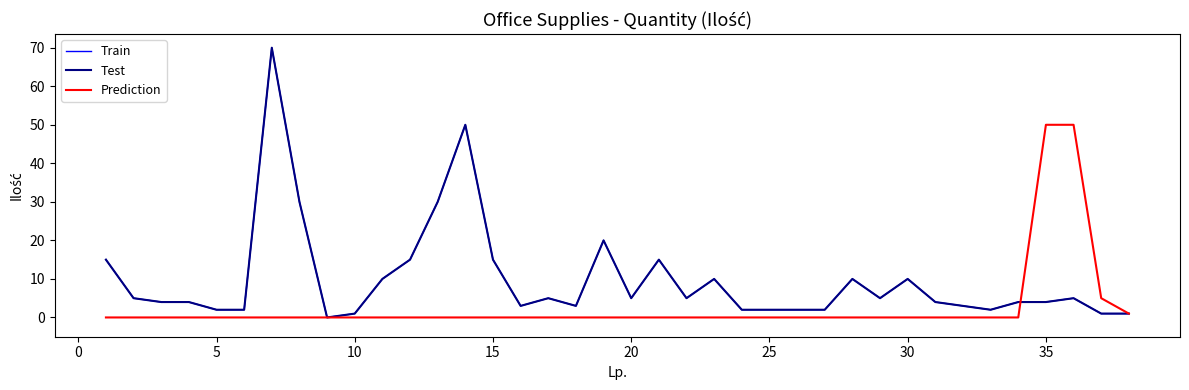

Is this an area chart (filled region under the line)?

No